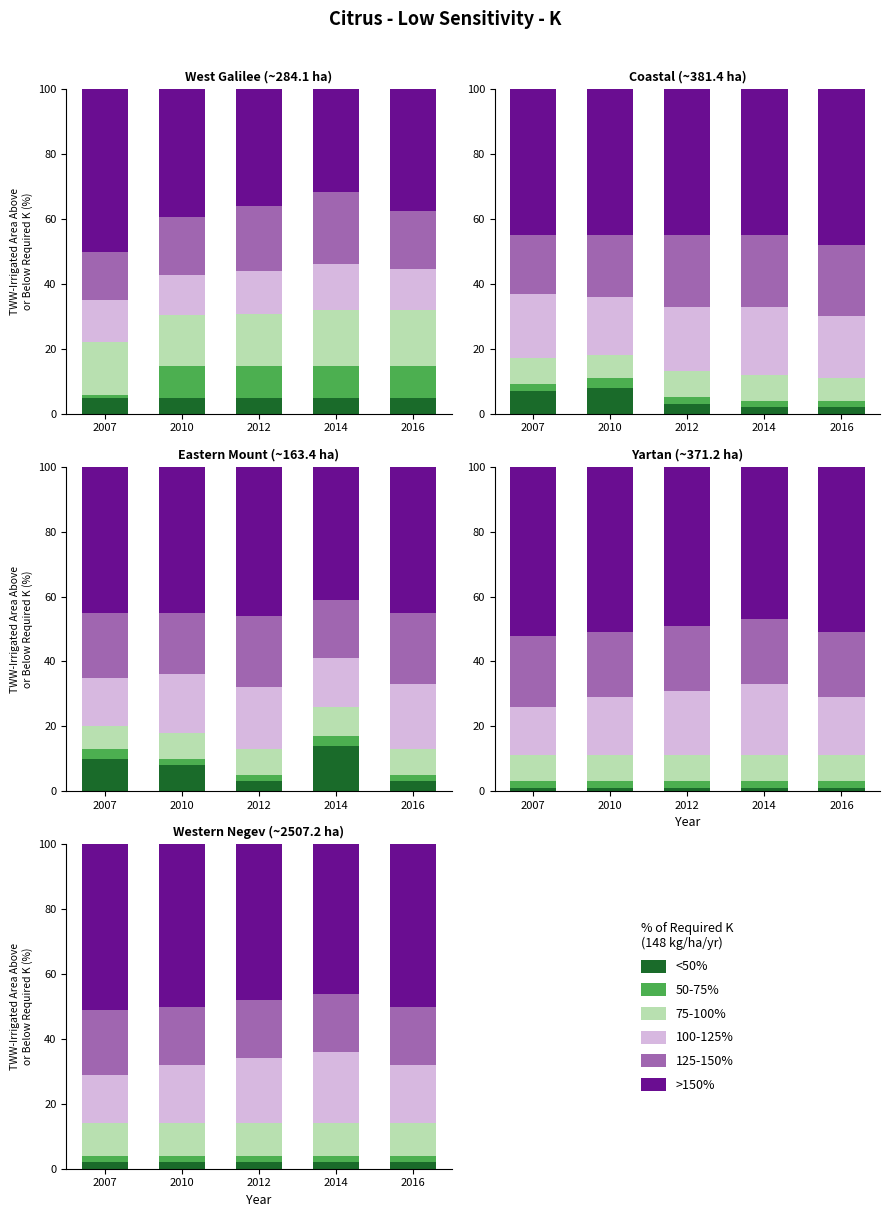

What is the average value of the <50% series?

2